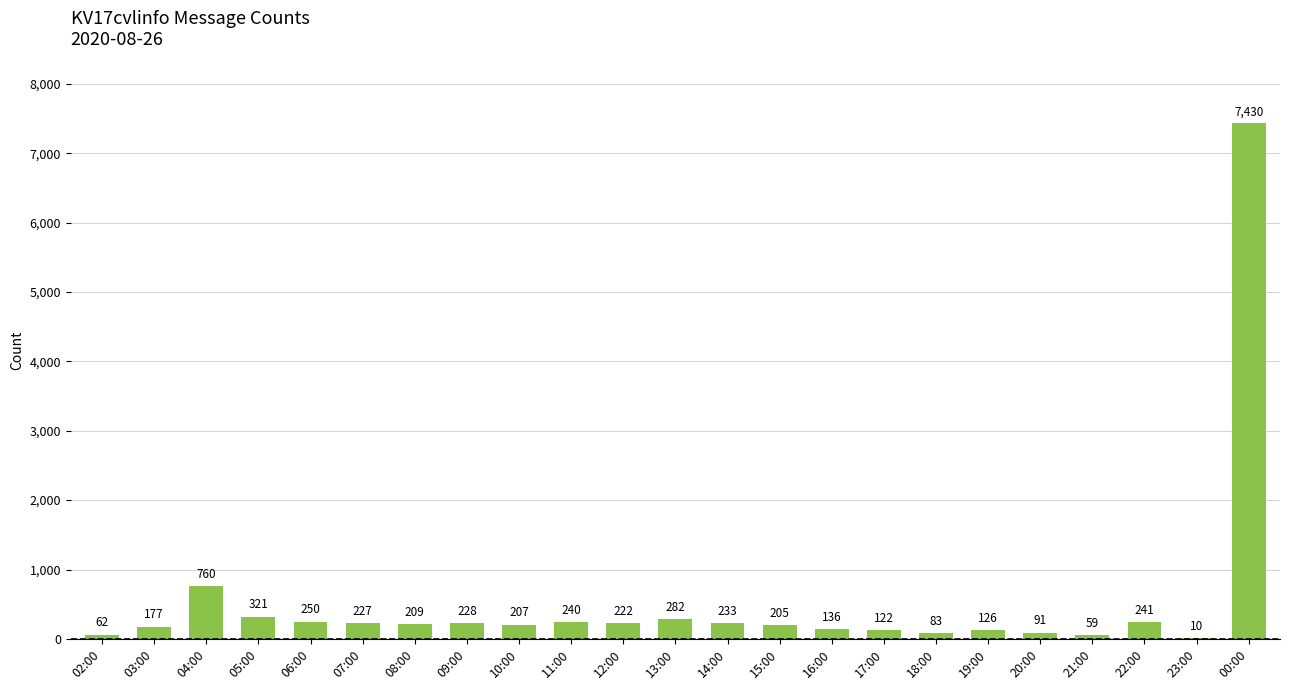

What is the change in value from 09:00 to 16:00?

-92